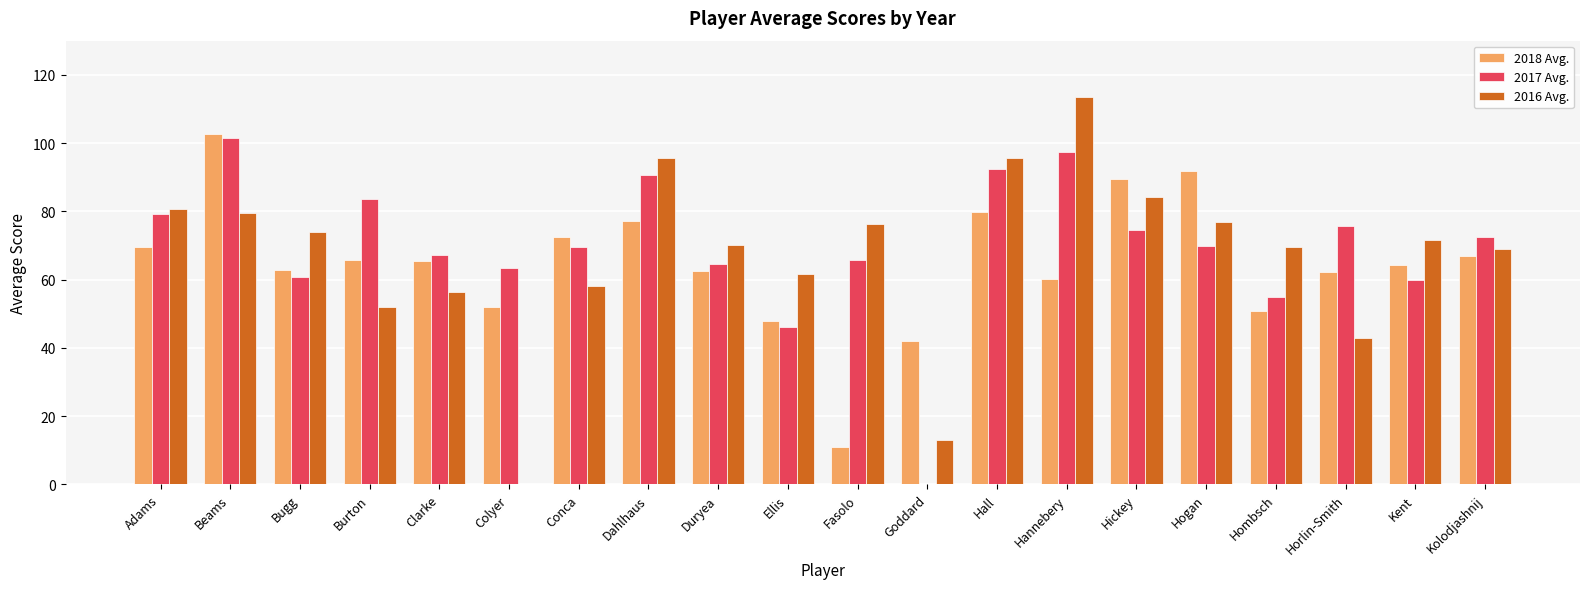

Which series has the largest range (max minus min)?

2016 Avg.